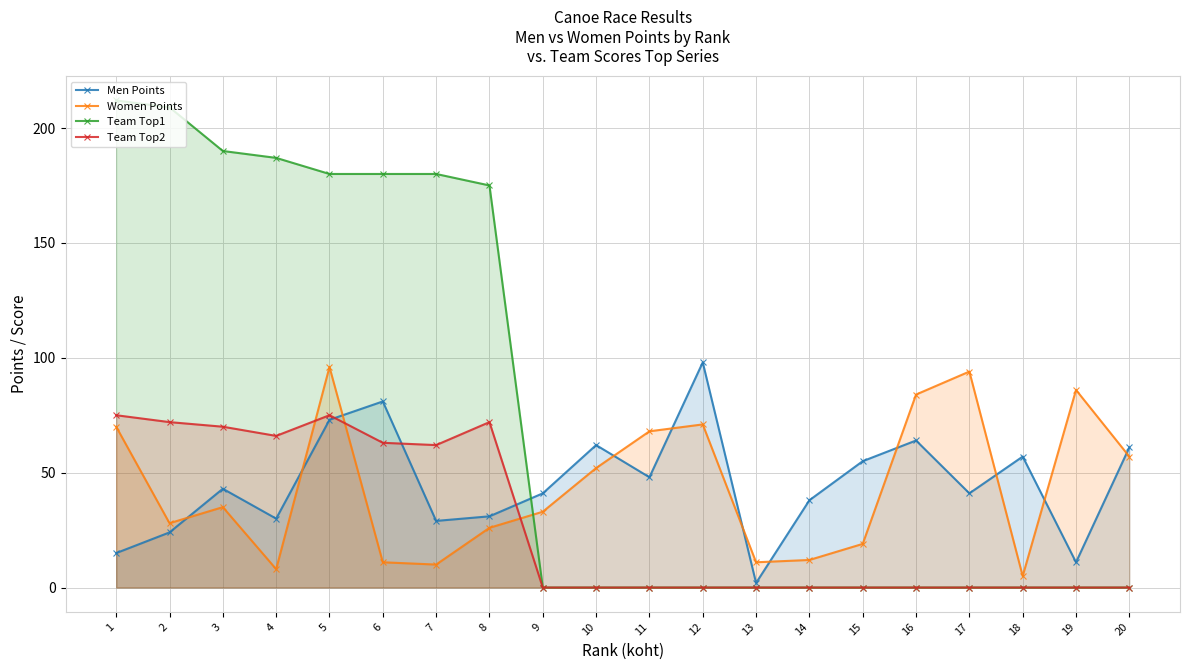

Which series changed the most between 10 and 20?

Women Points